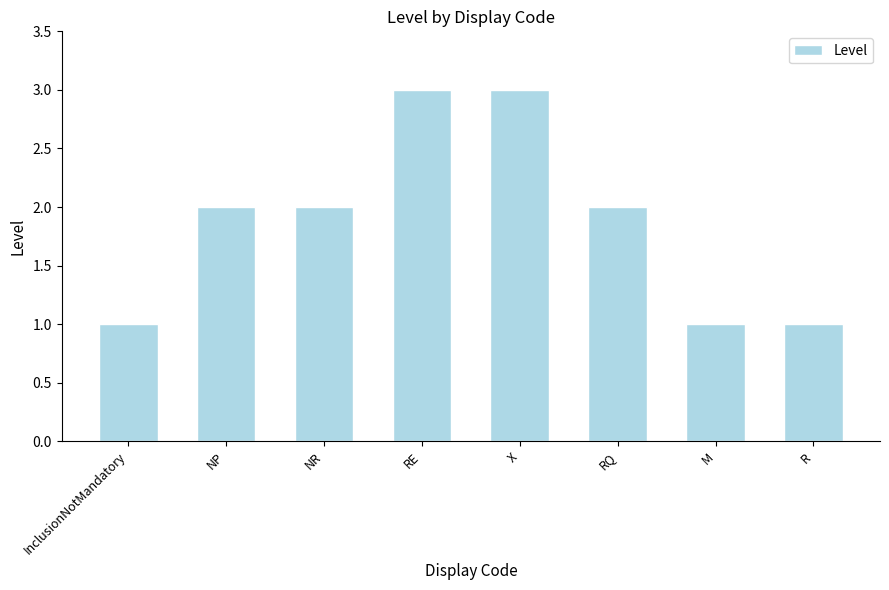

What is the sum of all values?

15